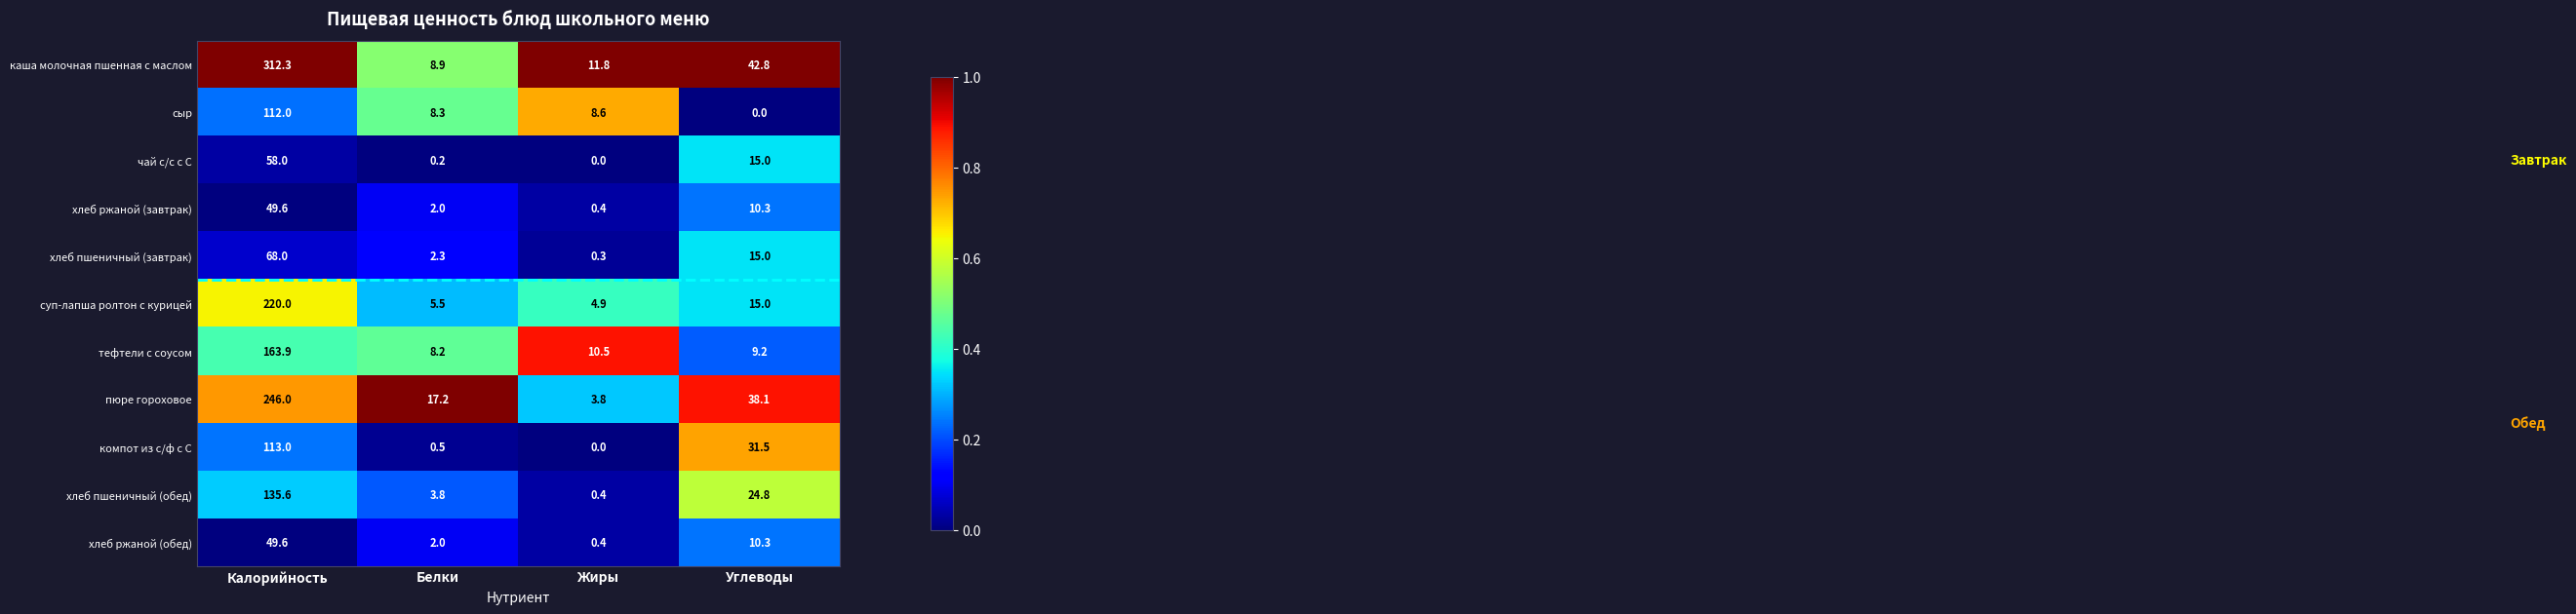

How many distinct data groups are displayed?

11